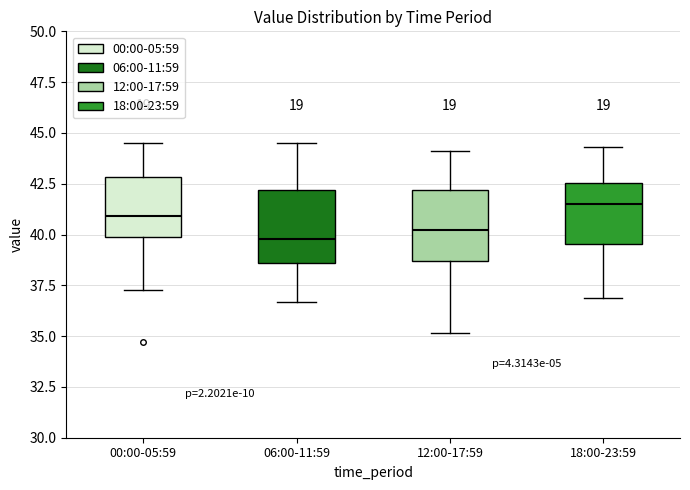

Which box has the highest median line?

18:00-23:59